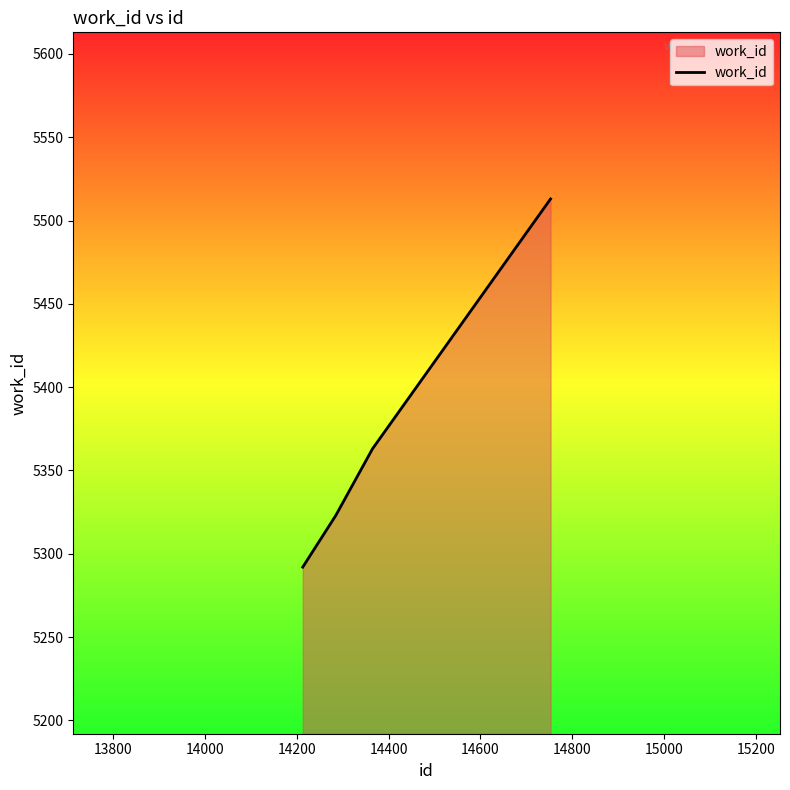

Count the values in the range 5323 to 5513.

3